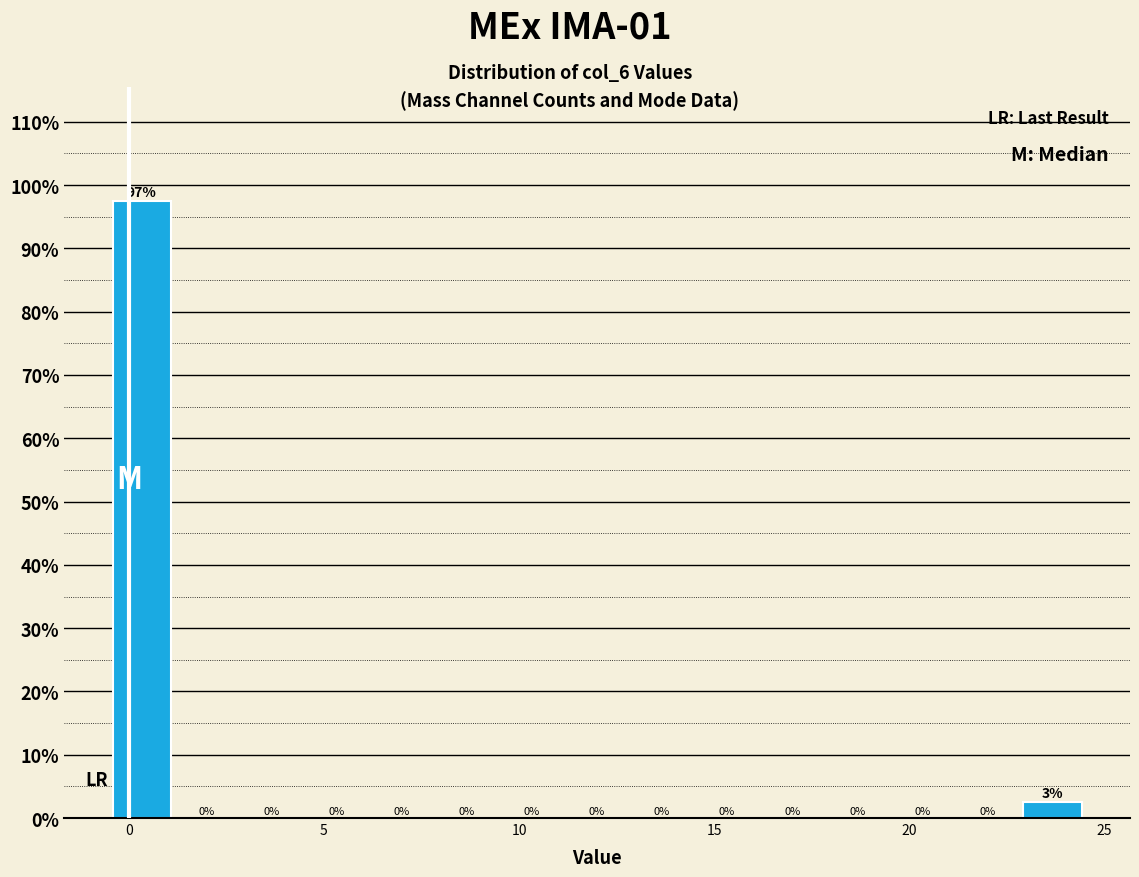

Read against the x-axis, roughly where is the centre of the tallest bar?

0.5